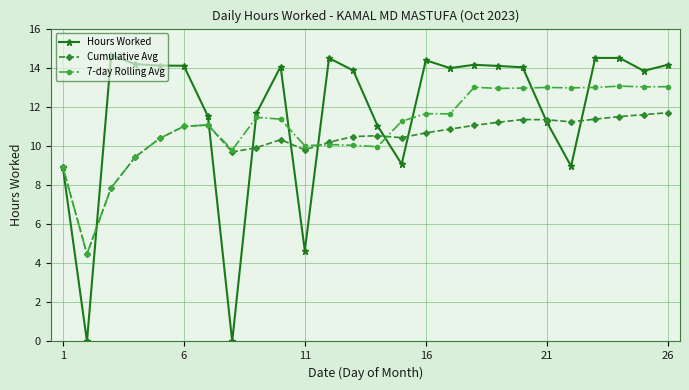

What is the greatest value displayed?

14.7